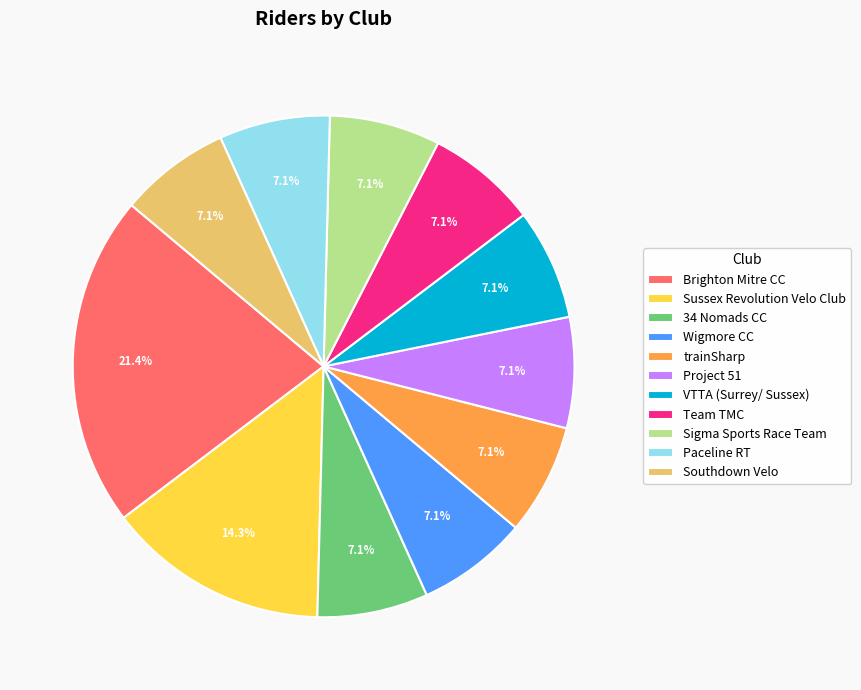

Between Wigmore CC and Brighton Mitre CC, which is larger?

Brighton Mitre CC